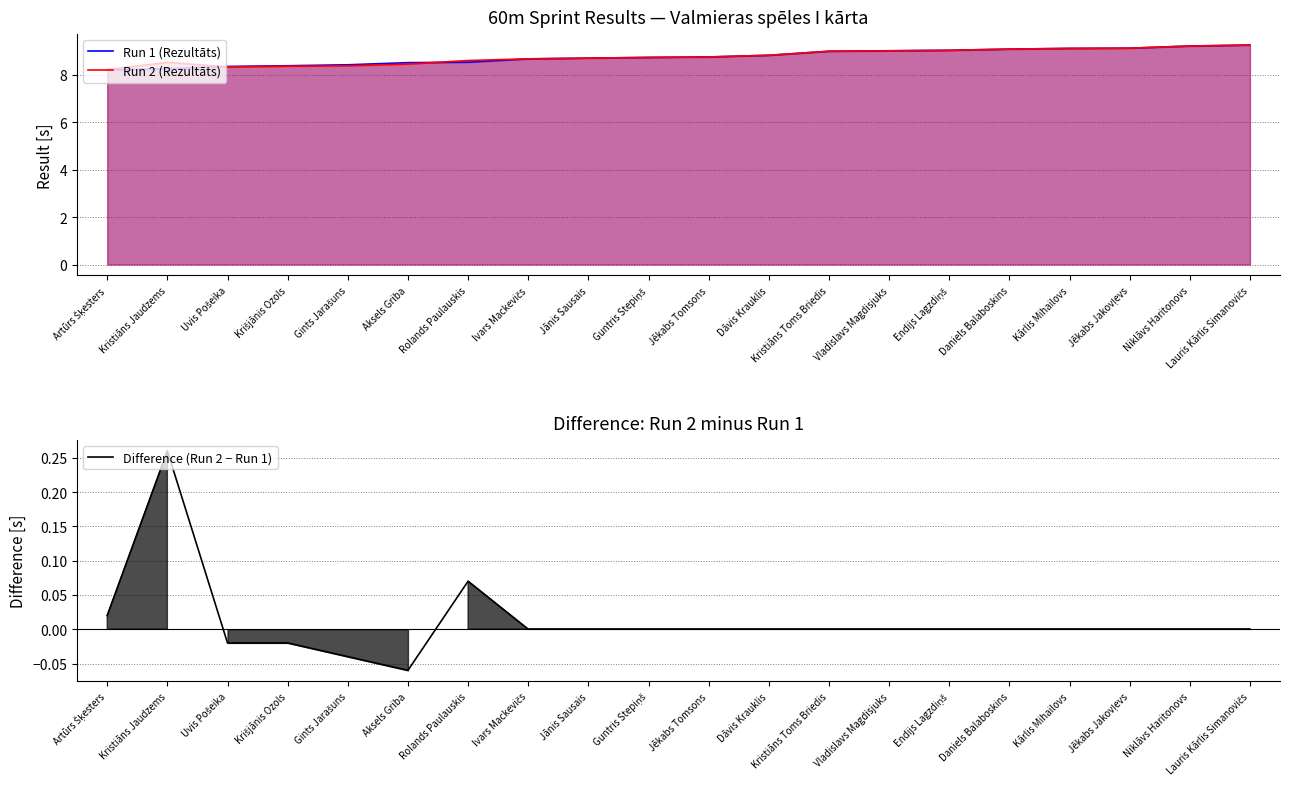

True or false: Difference (Run 2 − Run 1) and Run 2 (Rezultāts) intersect in this chart.

False